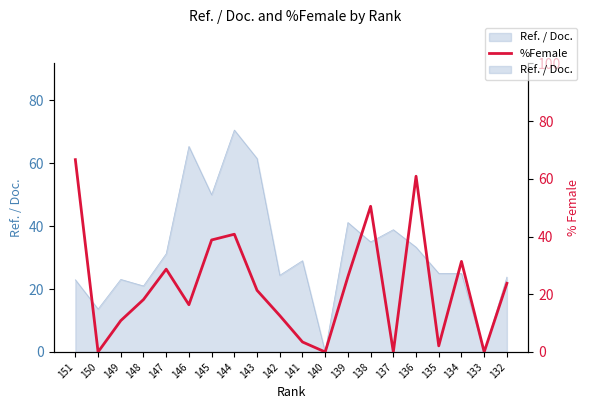

How many positive values are there?

16